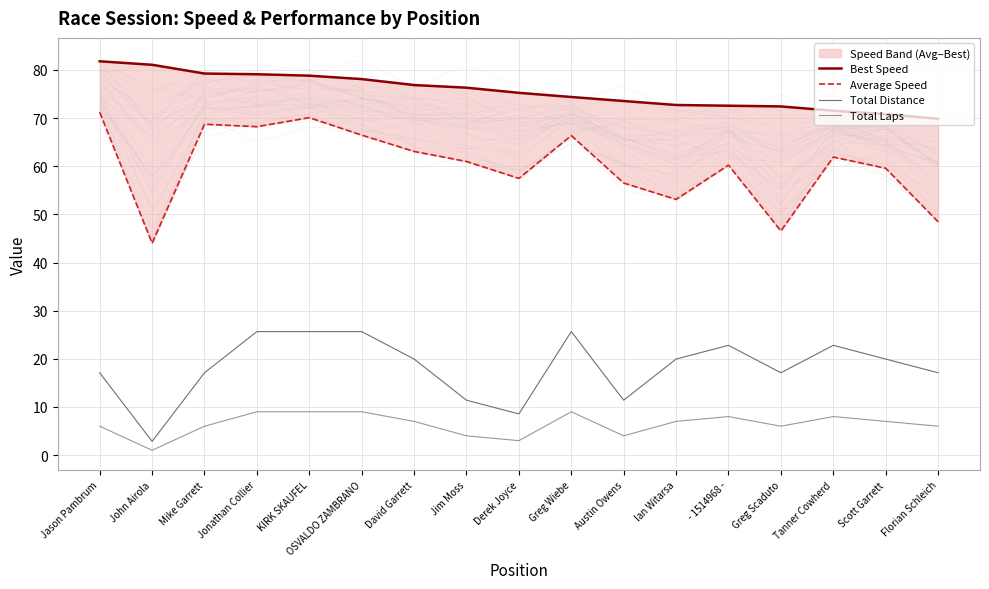

At which category is the sum across all series the highest?

KIRK SKAUFEL